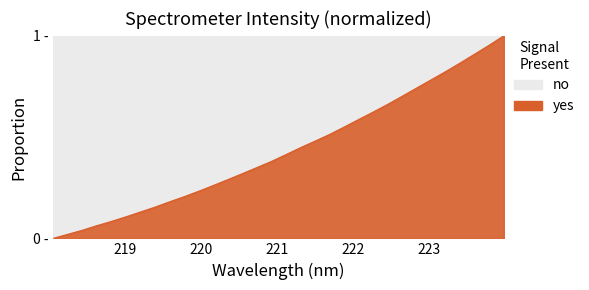

Is this an area chart (filled region under the line)?

Yes